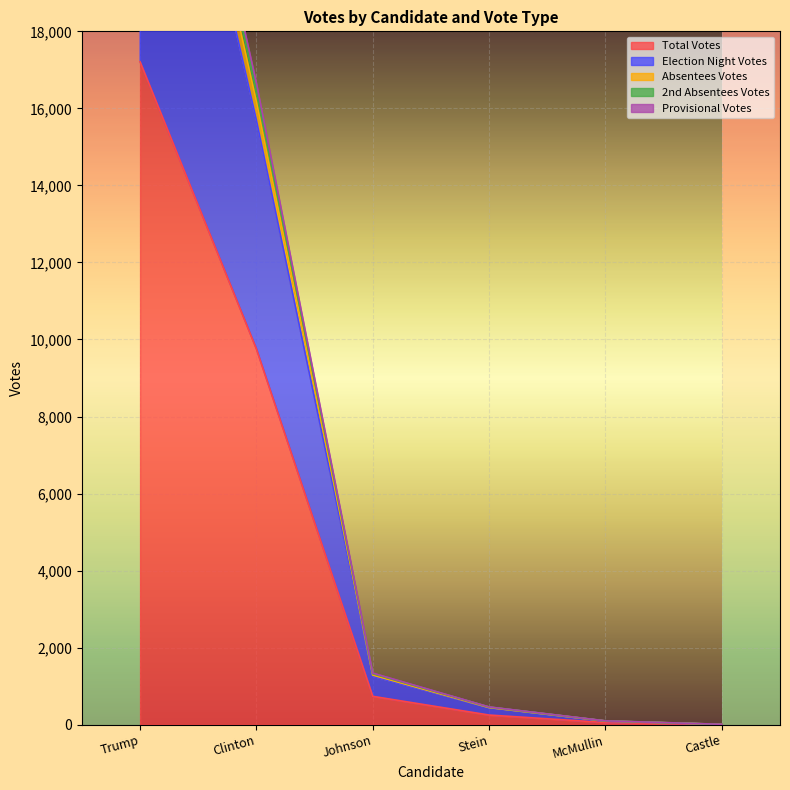

Which category has the lowest value across all series?

Castle